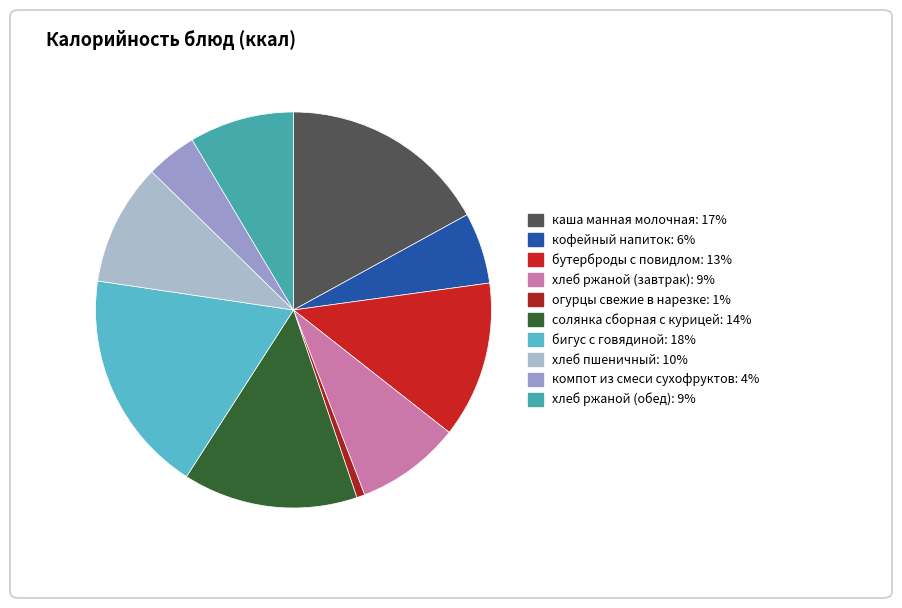

Is it true that хлеб ржаной (завтрак) is 1% of the pie?

False